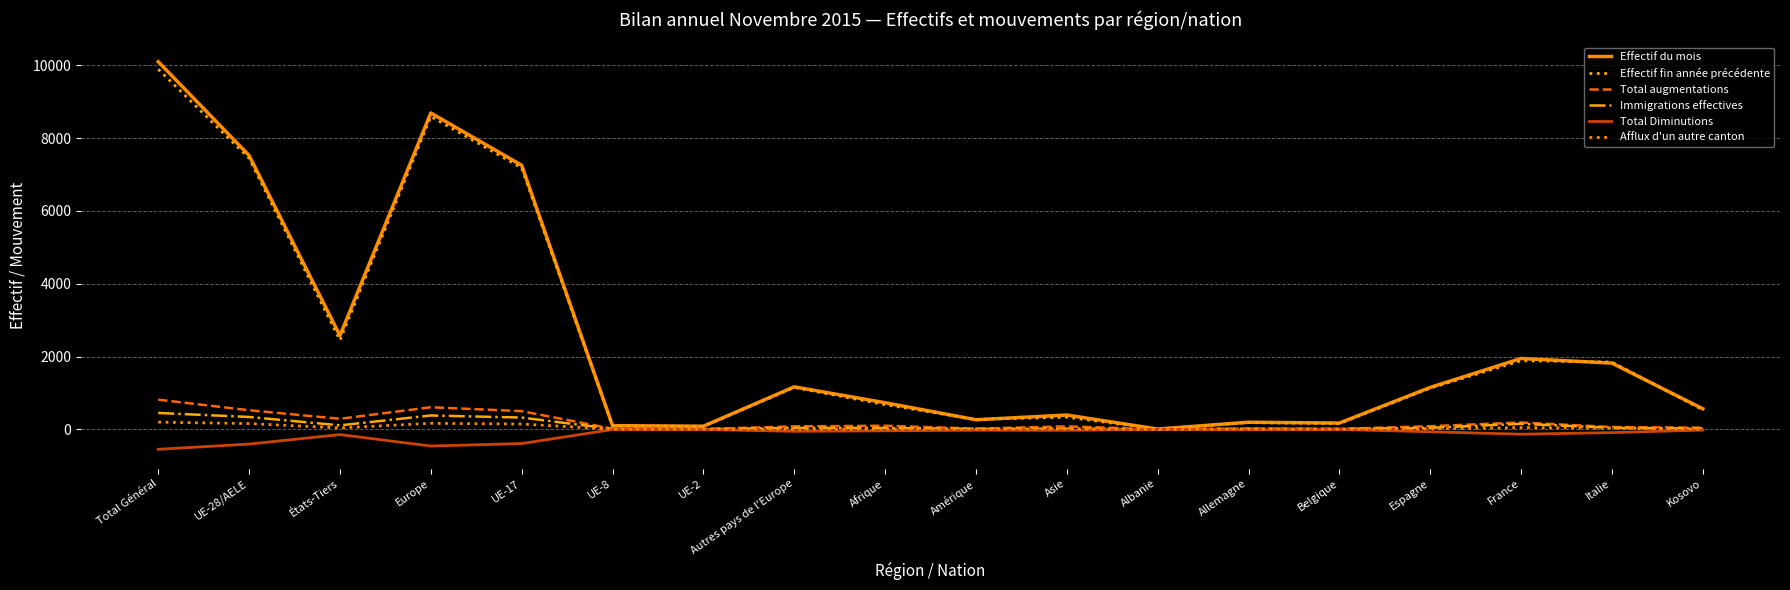

True or false: Immigrations effectives and Total augmentations cross at least once.

False